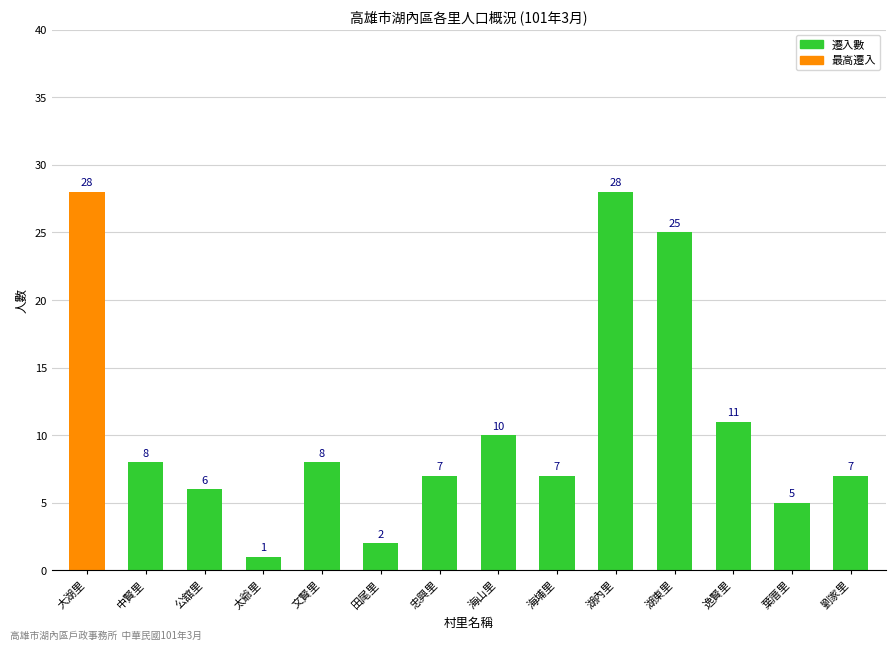

What is the difference between the values at 湖內里 and 公舘里?

22